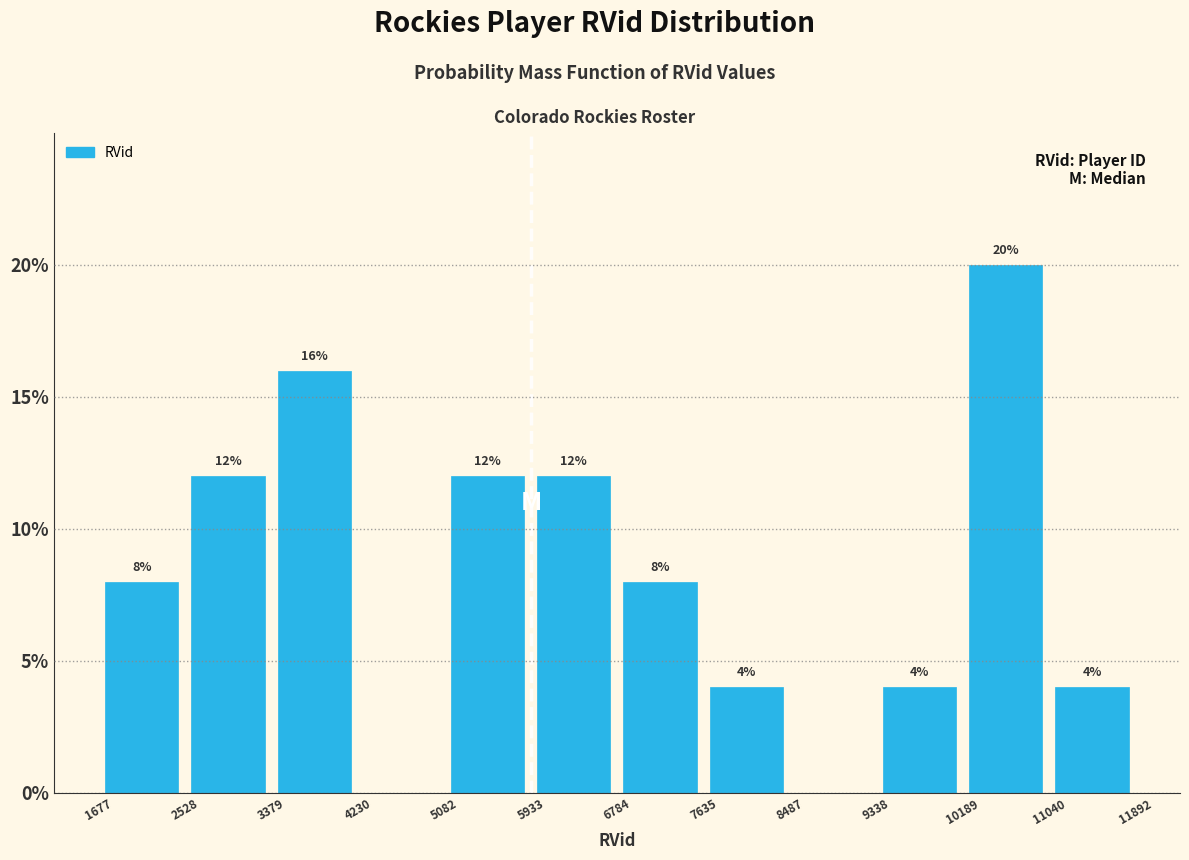

Which range on the x-axis has the tallest bar?

10189 to 11040